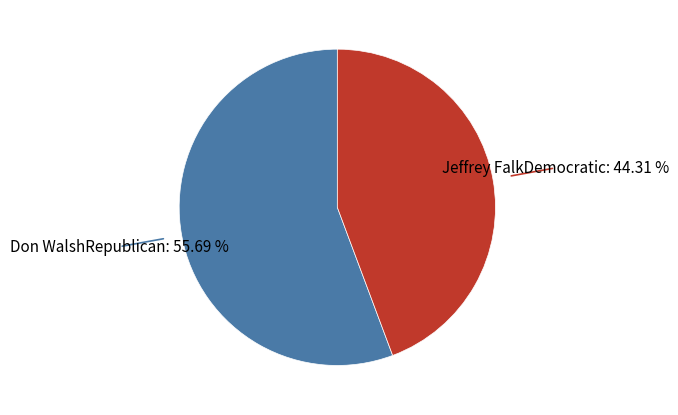

Does any single category account for the majority?

Yes